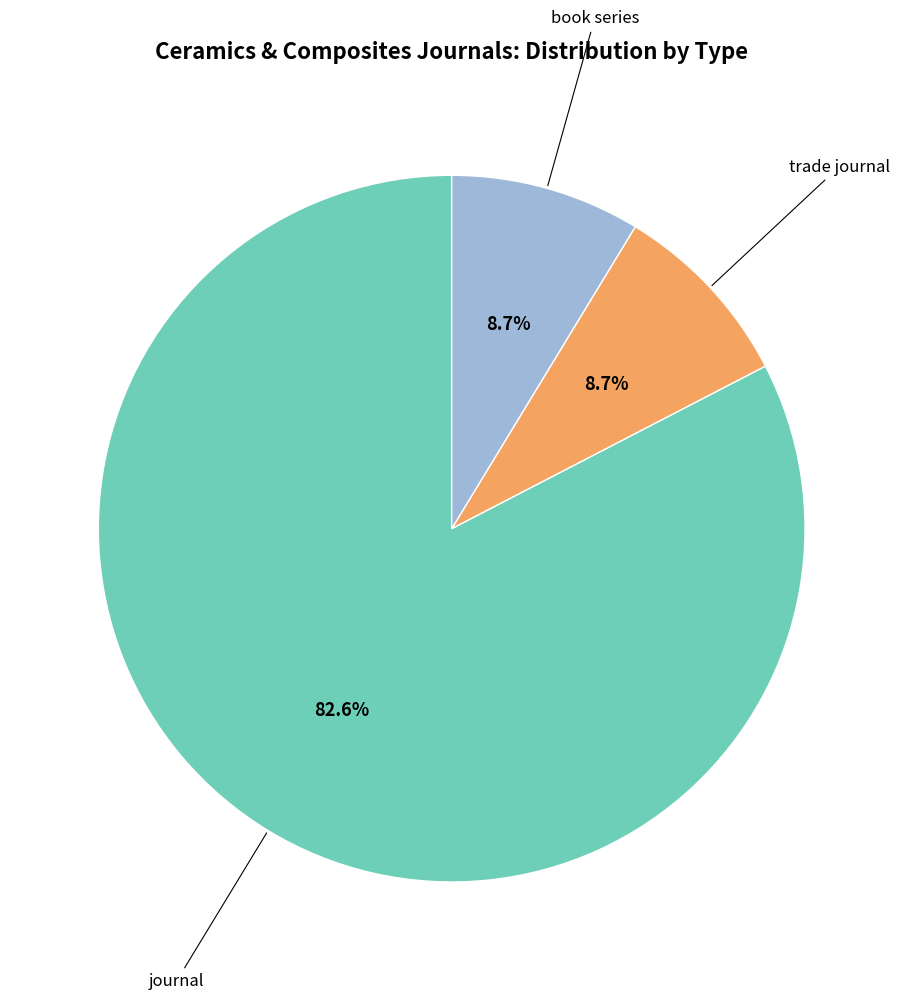

Is there a majority slice in this chart?

Yes